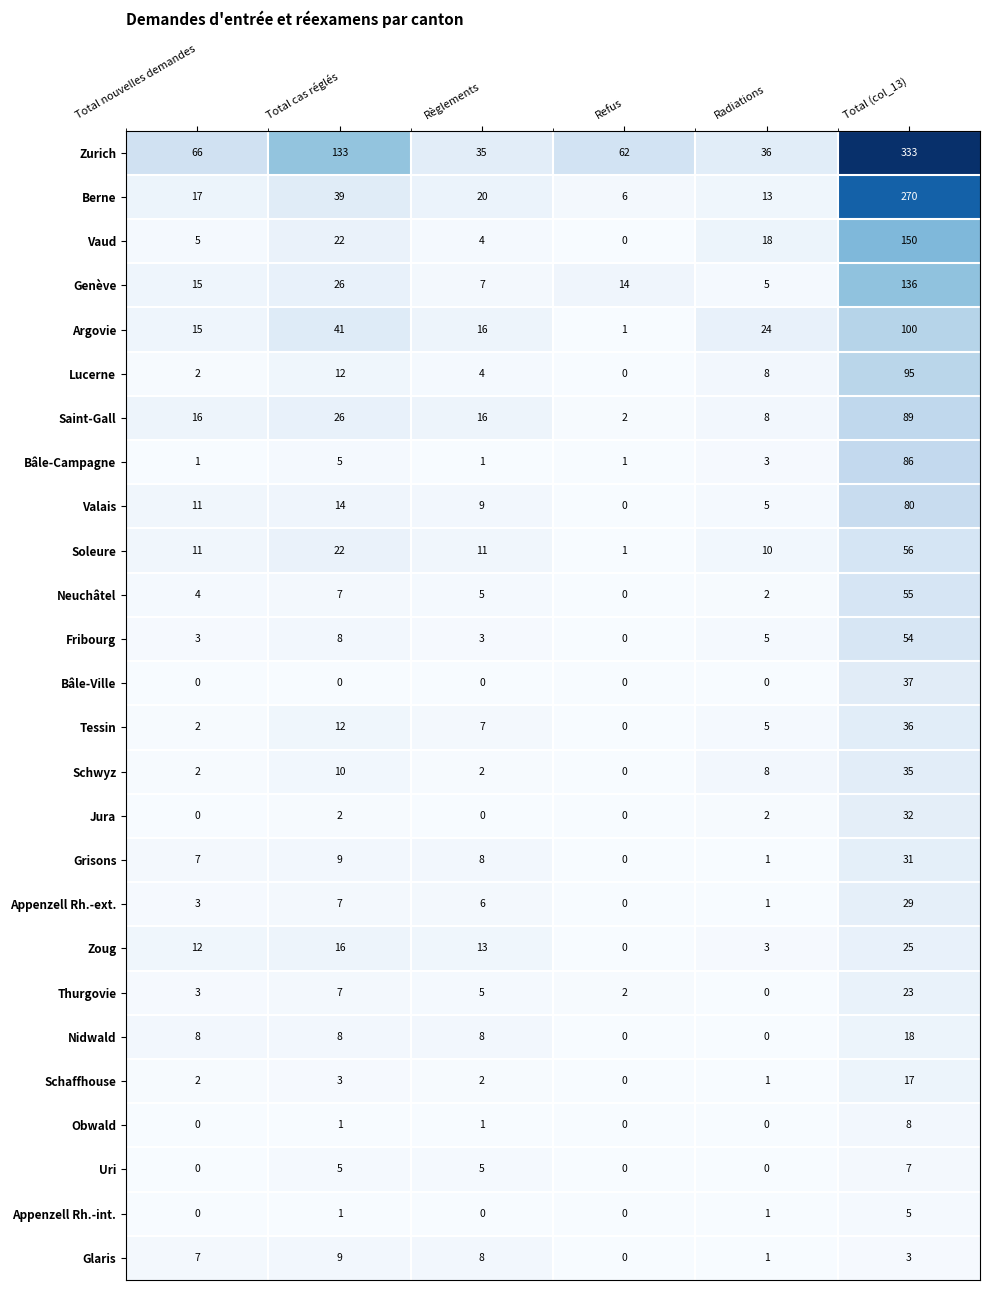

What is the greatest value displayed?

333